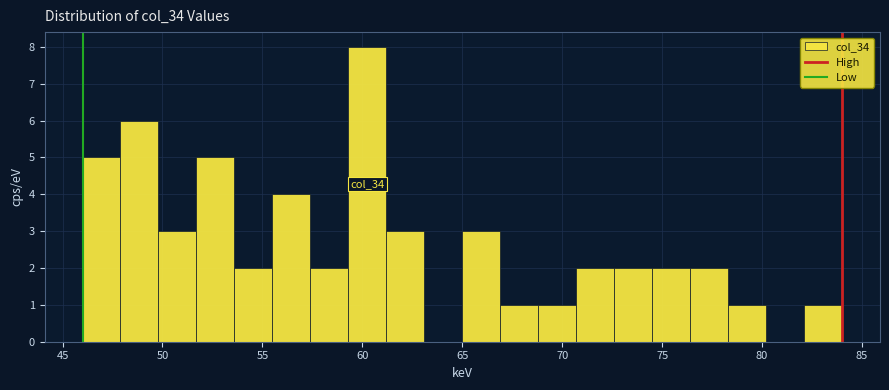

Around what value on the x-axis is the tallest bar? Give the approximate position of its centre, as read against the axis.

60.5